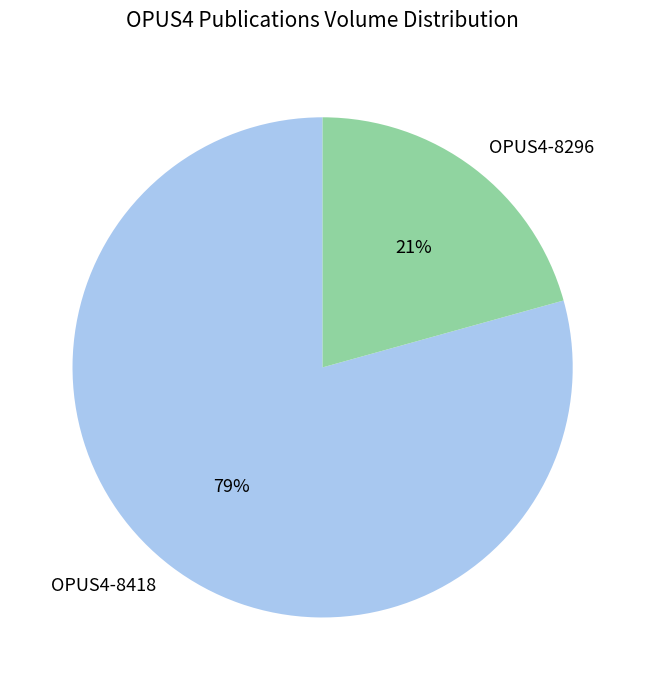

To the nearest percent, what is the combined percentage of OPUS4-8418 and OPUS4-8296?

100%